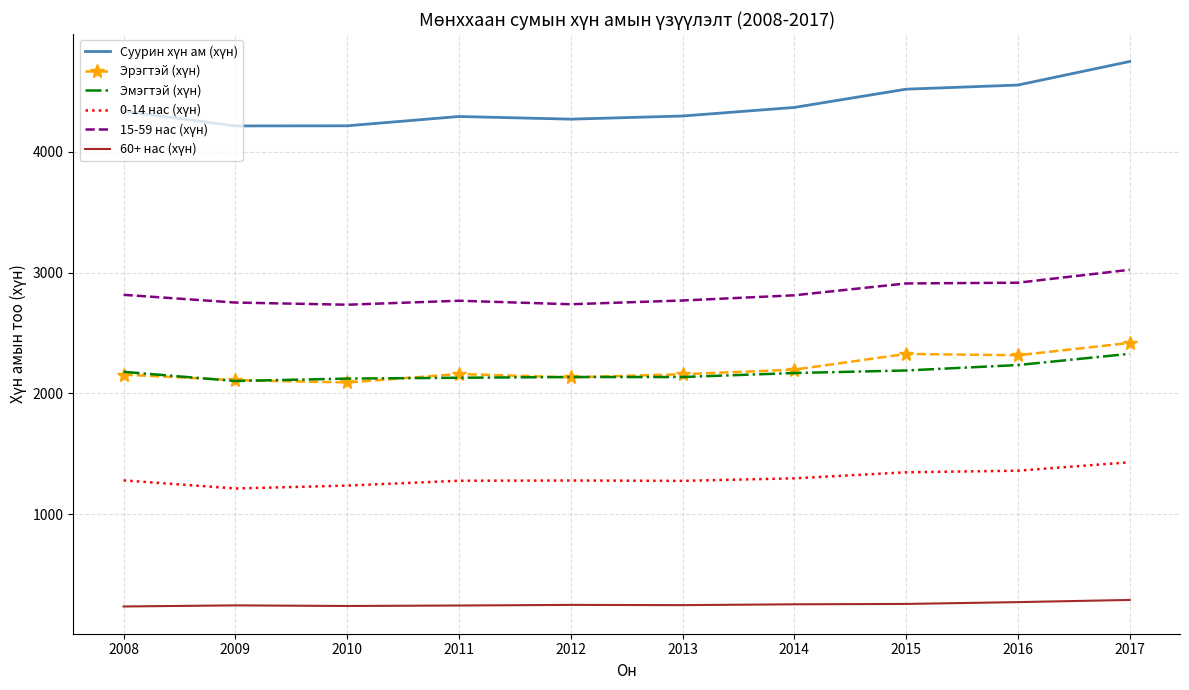

At which category does the chart reach its peak across all series?

2017